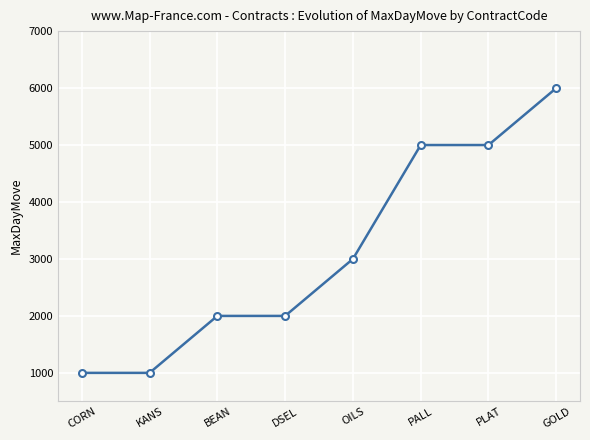

Reading left to right, transcribe all the data shown in this chart.

1000	1000	2000	2000	3000	5000	5000	6000